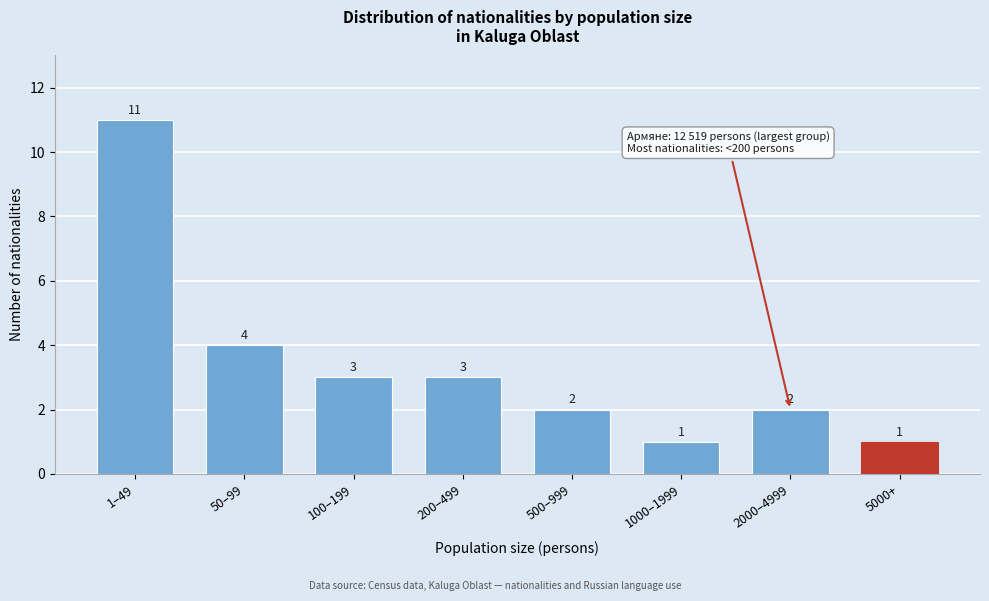

Reading right to left, extract all data points from this chart.

1	2	1	2	3	3	4	11